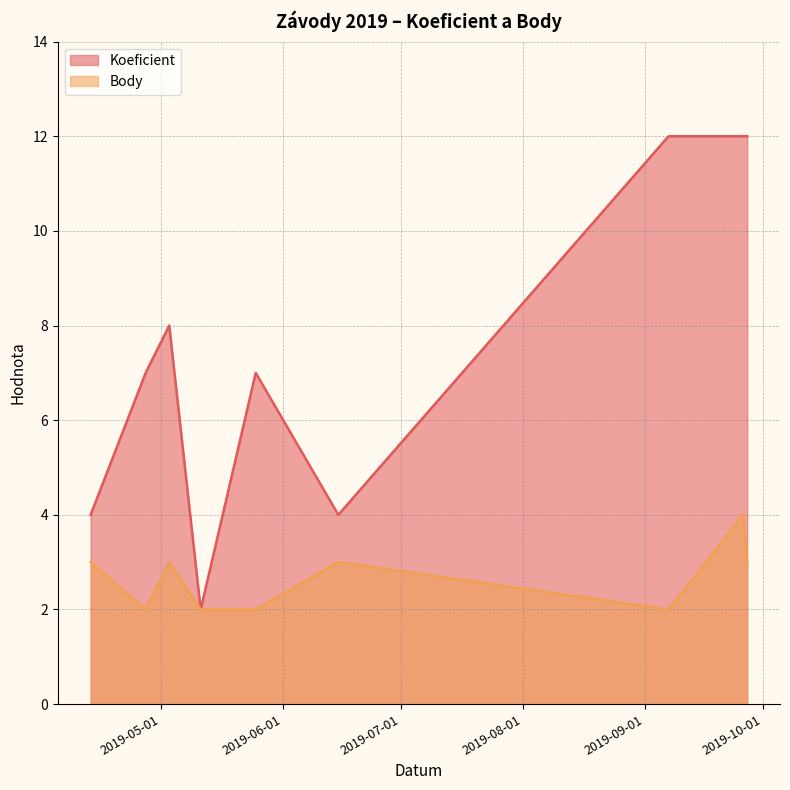

List the series in order of their overall mean, highest first.

Koeficient, Body